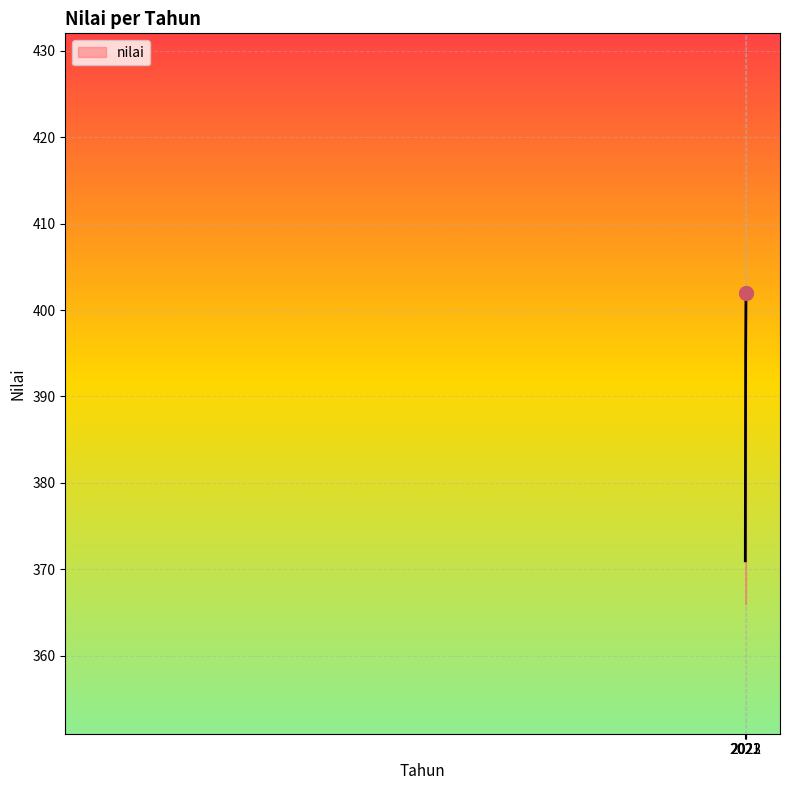

Which has a higher value, 2021 or 2022?

2022